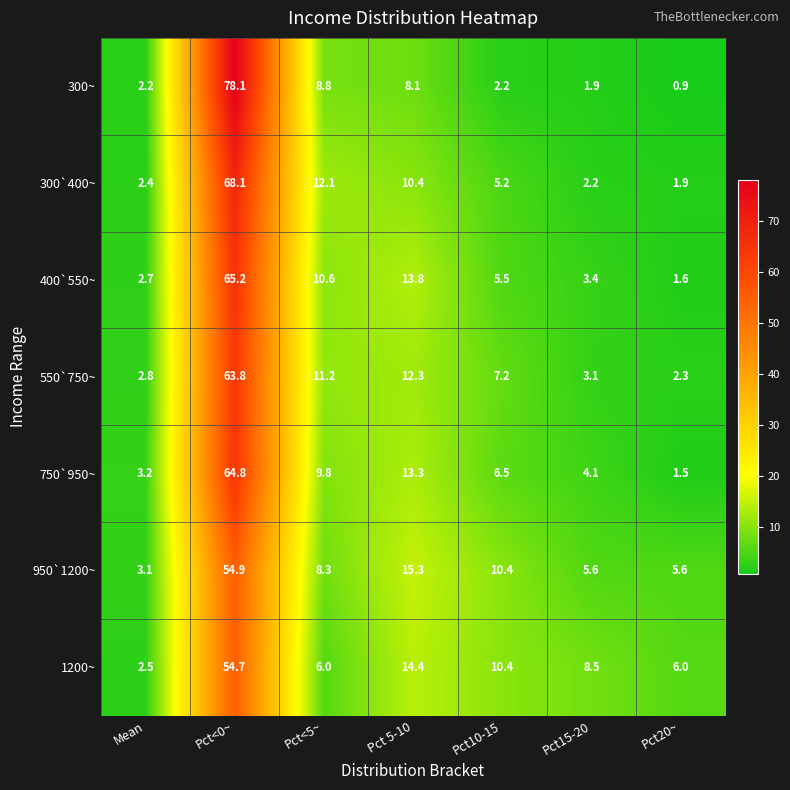

How many distinct data groups are displayed?

7